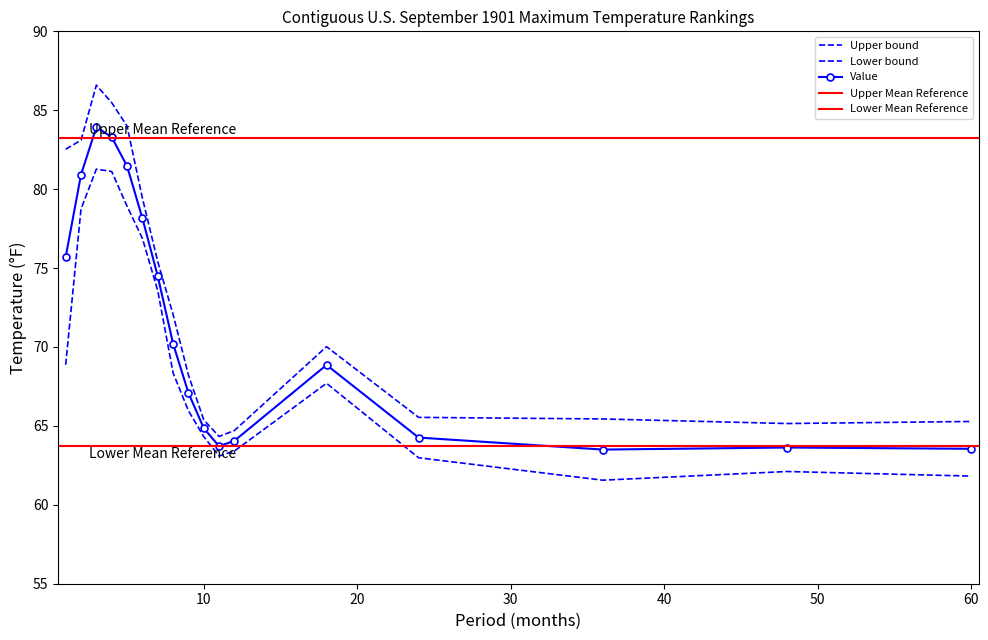

Where is Value nearest to the value 73?

7